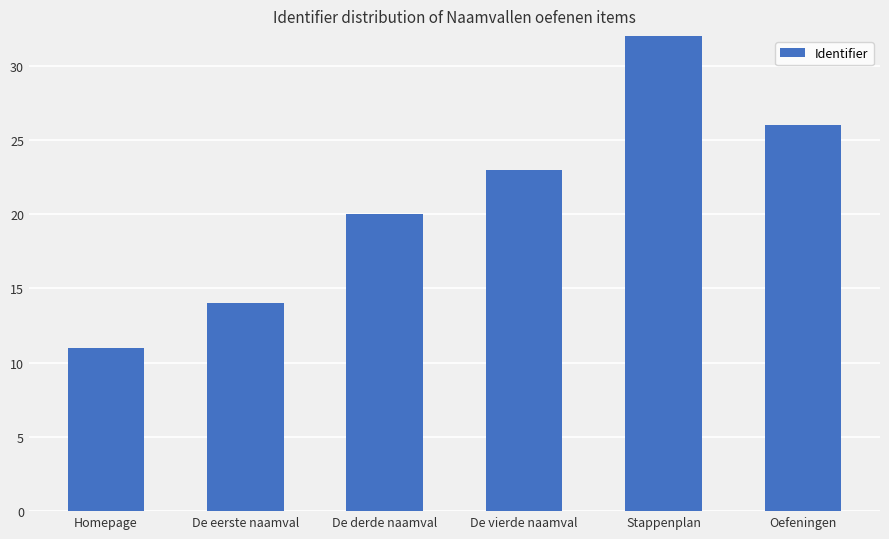

List the labels in order of value, largest first.

Stappenplan, Oefeningen, De vierde naamval, De derde naamval, De eerste naamval, Homepage